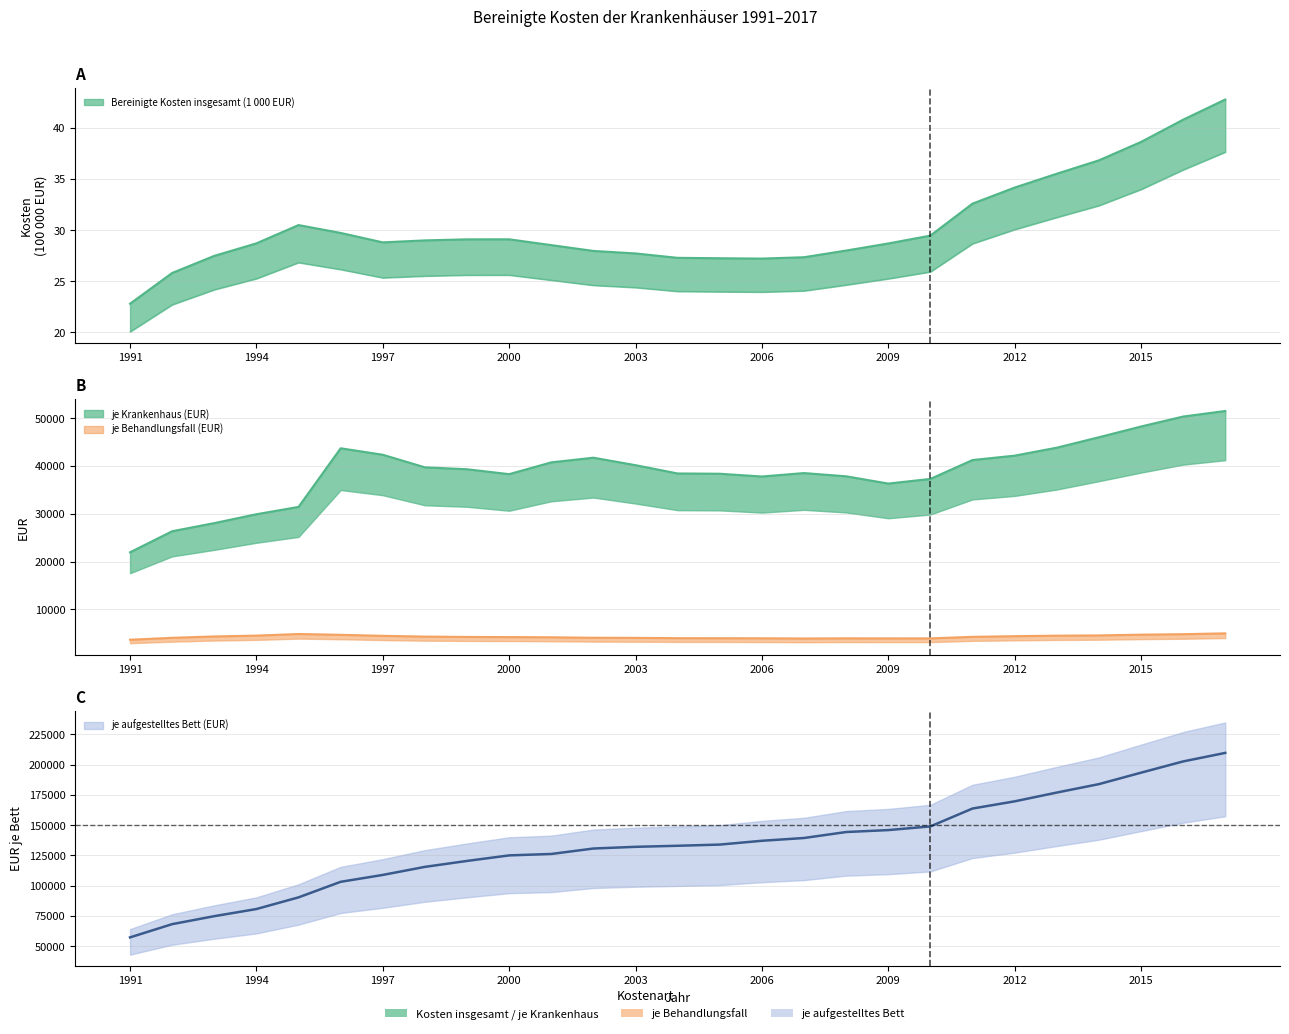

At how many categories does at least one series exceed 146089?

8